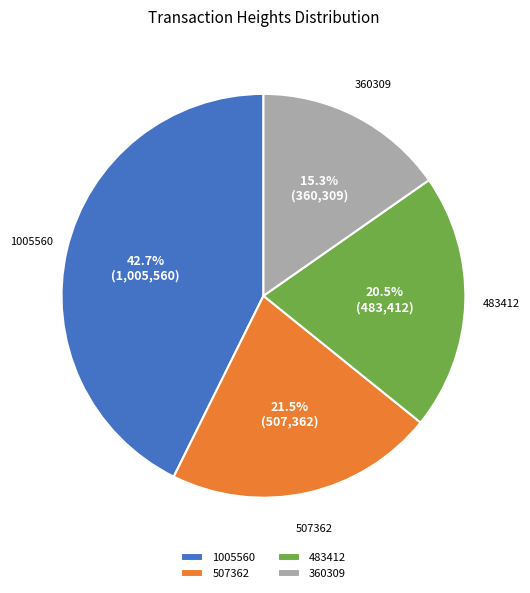

Between 1005560 and 360309, which is larger?

1005560